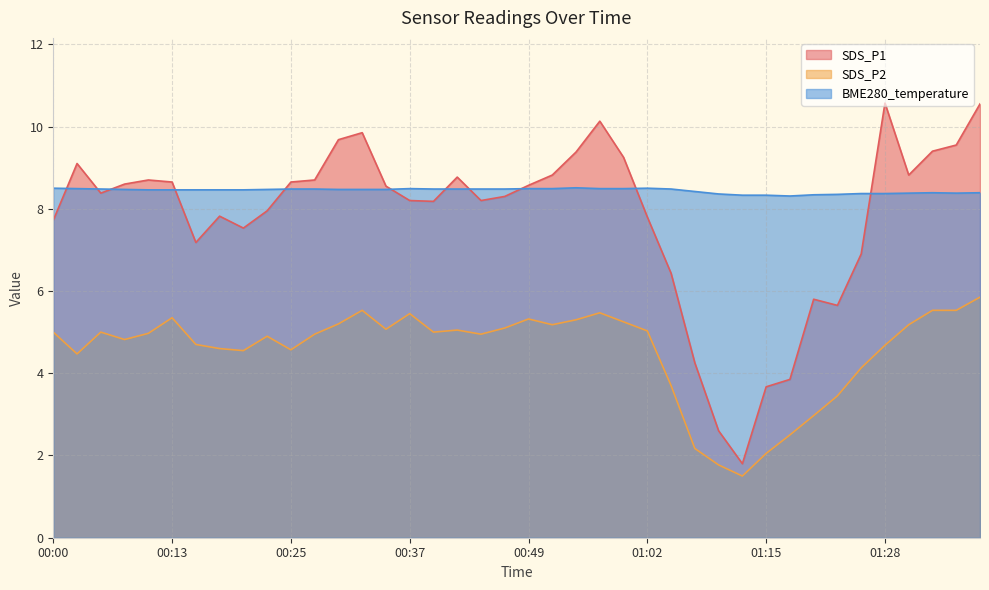

True or false: SDS_P2 and BME280_temperature intersect in this chart.

False